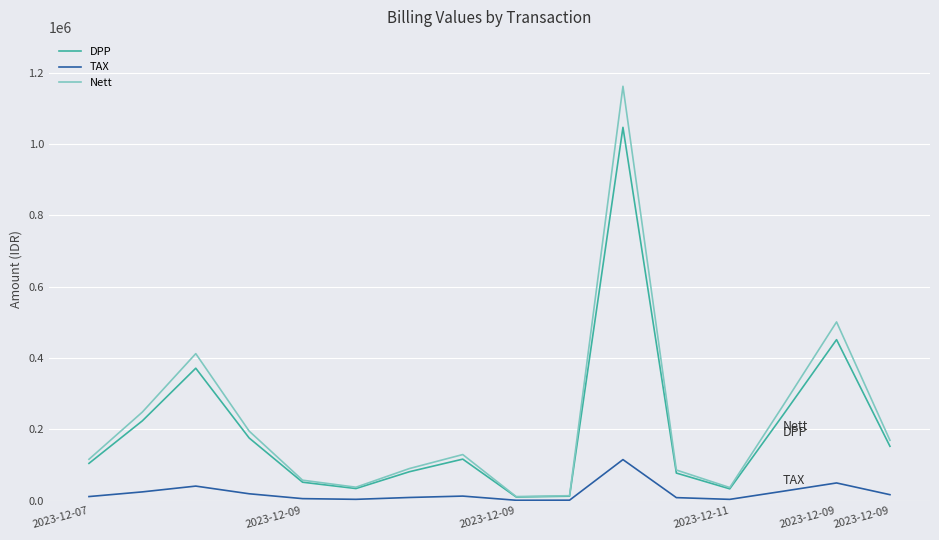

What is the maximum value shown in the chart?

1161545